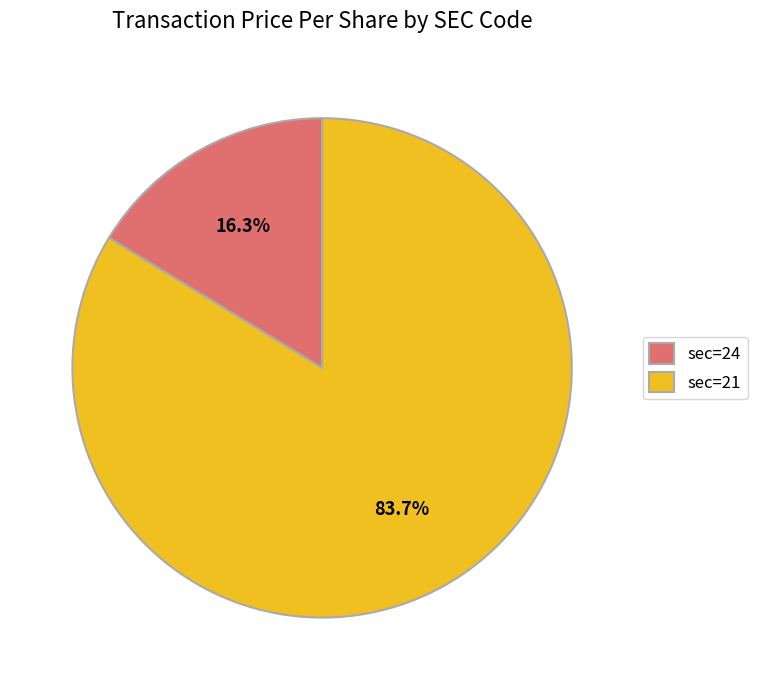

Which slice is the smallest?

sec=24